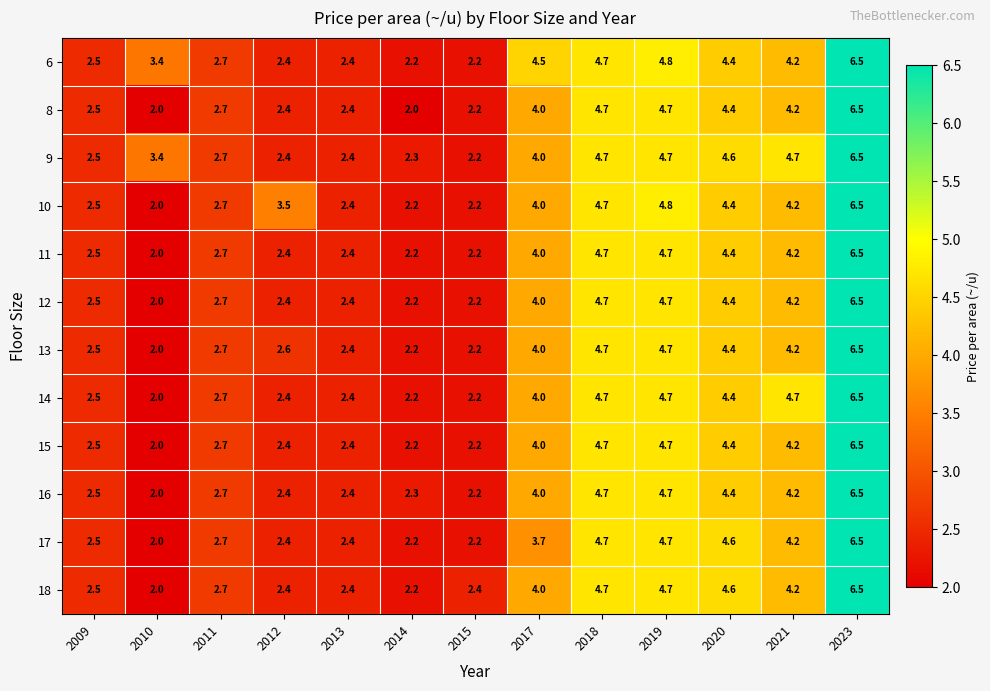

Count the number of categories in the chart.

13